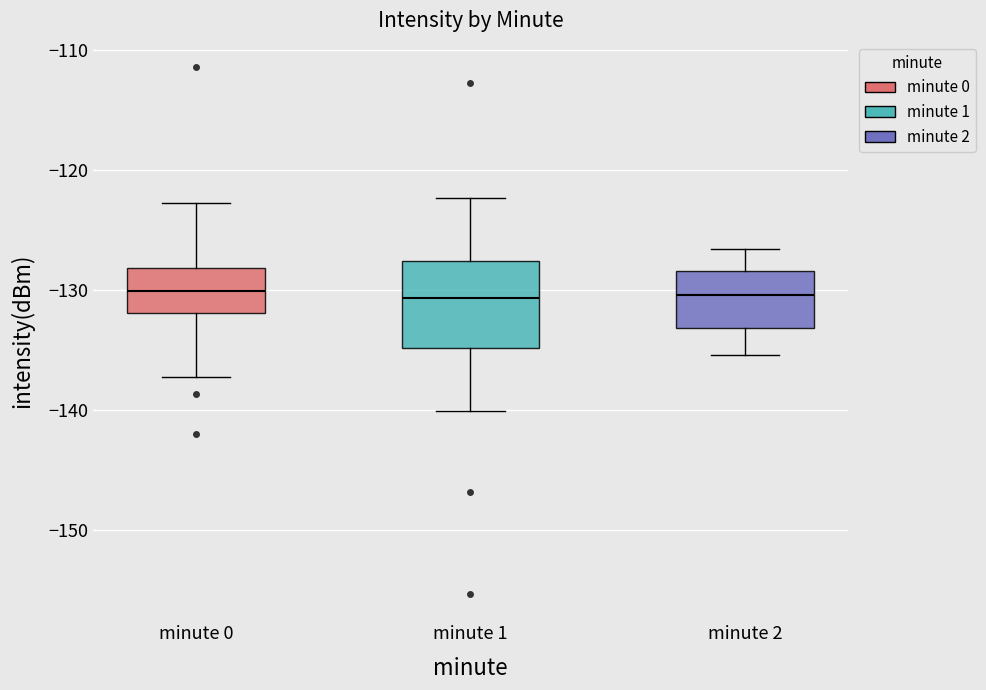

Reading left to right, transcribe this box plot: for each box, give where its median line is, the range the box spans, and where its two whiskers end, as read against the y-axis. The values are not printed on the chart, so give them approximately, as read against the axis.

minute 0: median -130, box -132 to -128, whiskers -137 to -123
minute 1: median -131, box -135 to -128, whiskers -140 to -122
minute 2: median -130, box -133 to -128, whiskers -135 to -127